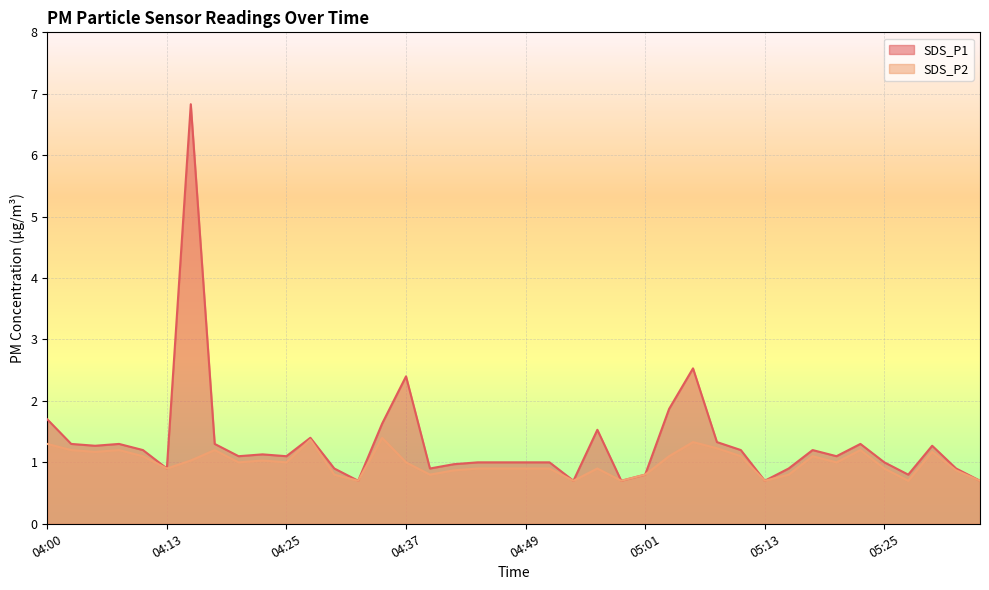

At which category is the sum across all series the highest?

04:15